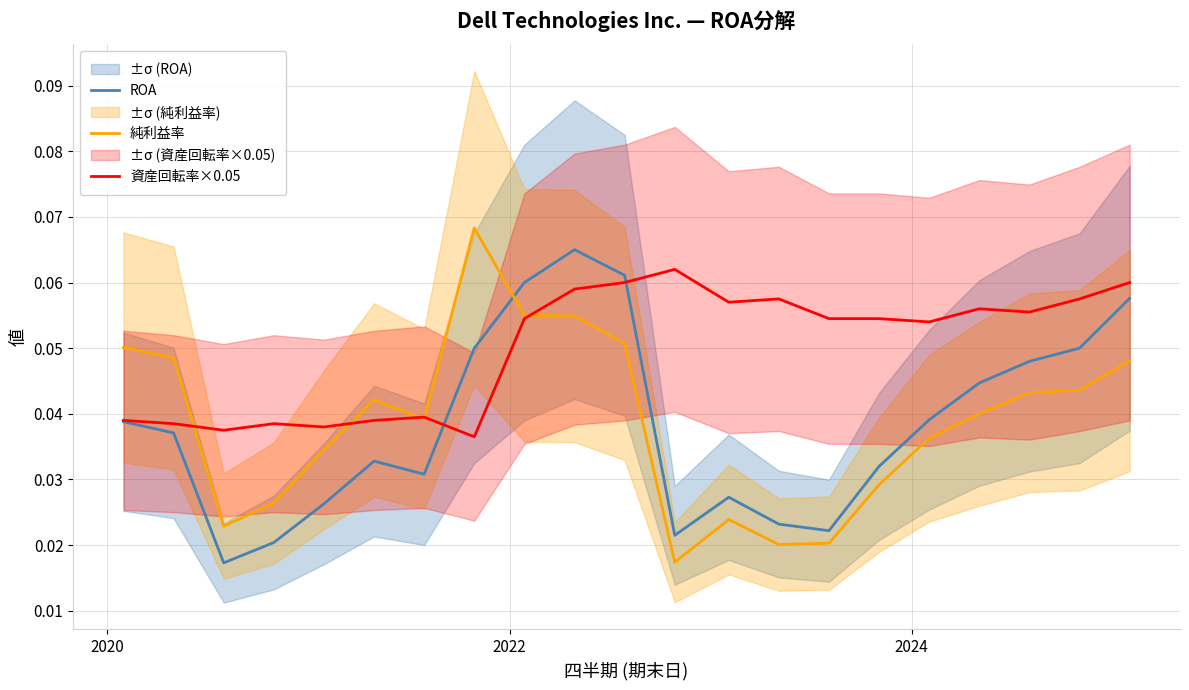

Reading left to right, list all the values displayed in this chart.

ROA: 0.0	0.0	0.0	0.0	0.0	0.0	0.0	0.1	0.1	0.1	0.1	0.0	0.0	0.0	0.0	0.0	0.0	0.0	0.0	0.1	0.1
純利益率: 0.1	0.0	0.0	0.0	0.0	0.0	0.0	0.1	0.1	0.1	0.1	0.0	0.0	0.0	0.0	0.0	0.0	0.0	0.0	0.0	0.0
資産回転率×0.05: 0.0	0.0	0.0	0.0	0.0	0.0	0.0	0.0	0.1	0.1	0.1	0.1	0.1	0.1	0.1	0.1	0.1	0.1	0.1	0.1	0.1